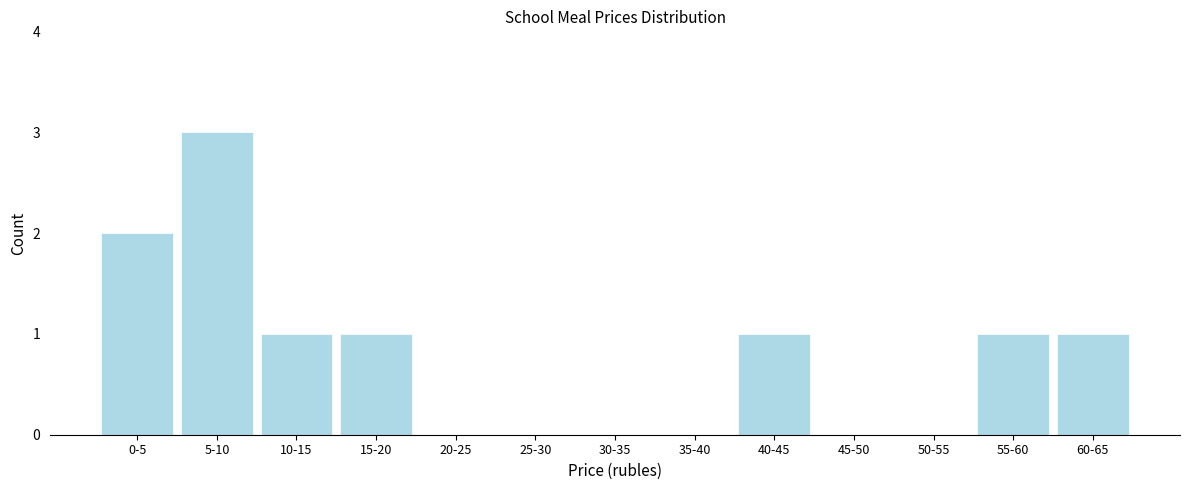

Reading left to right, extract all data points from this chart.

0-5=2	5-10=3	10-15=1	15-20=1	20-25=0	25-30=0	30-35=0	35-40=0	40-45=1	45-50=0	50-55=0	55-60=1	60-65=1